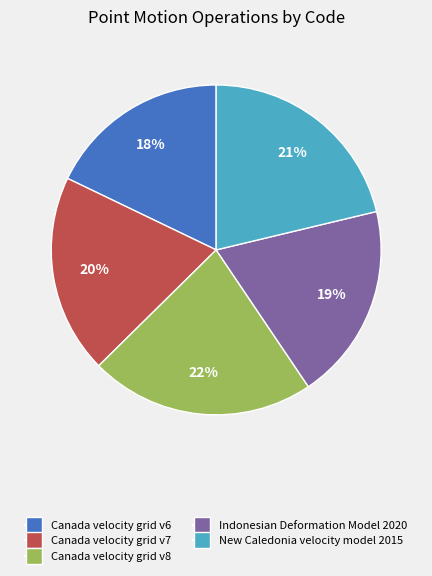

Do Indonesian Deformation Model 2020 and New Caledonia velocity model 2015 together represent more than half of the pie?

No